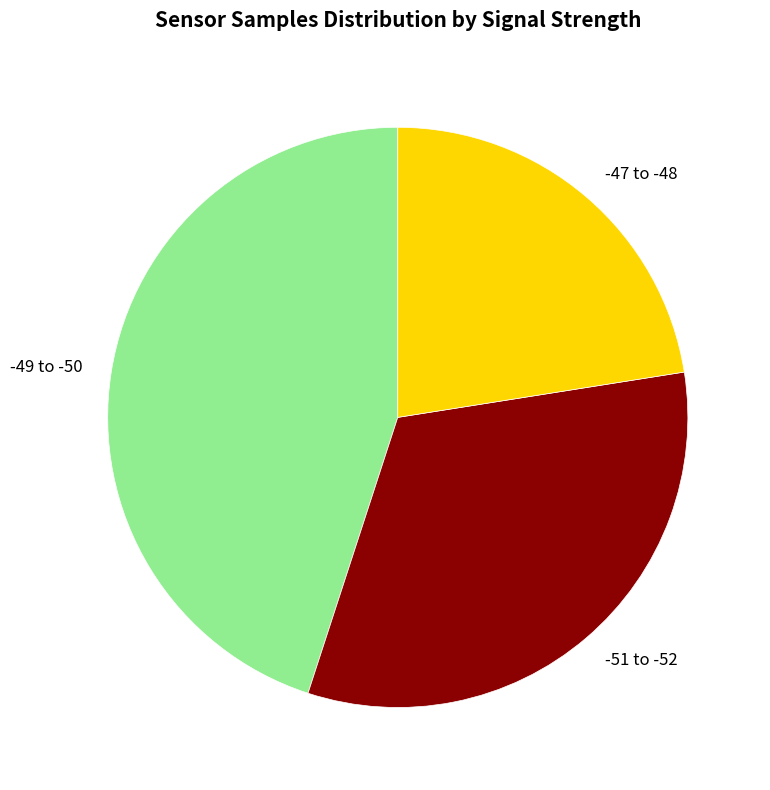

Do -47 to -48 and -49 to -50 together represent more than half of the pie?

Yes